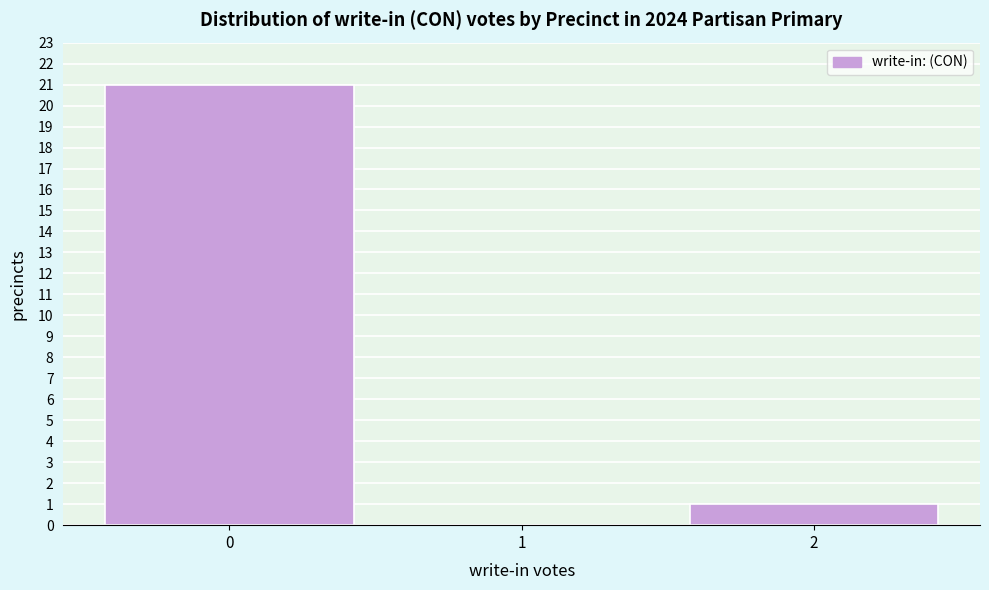

Reading left to right, list every bar in this chart as the range it spans on the x-axis followed by its height. The values are not printed on the chart, so give them approximately, as read against the axis.

-0.5 to 0.5: 21
0.5 to 1.5: 0
1.5 to 2.5: 1